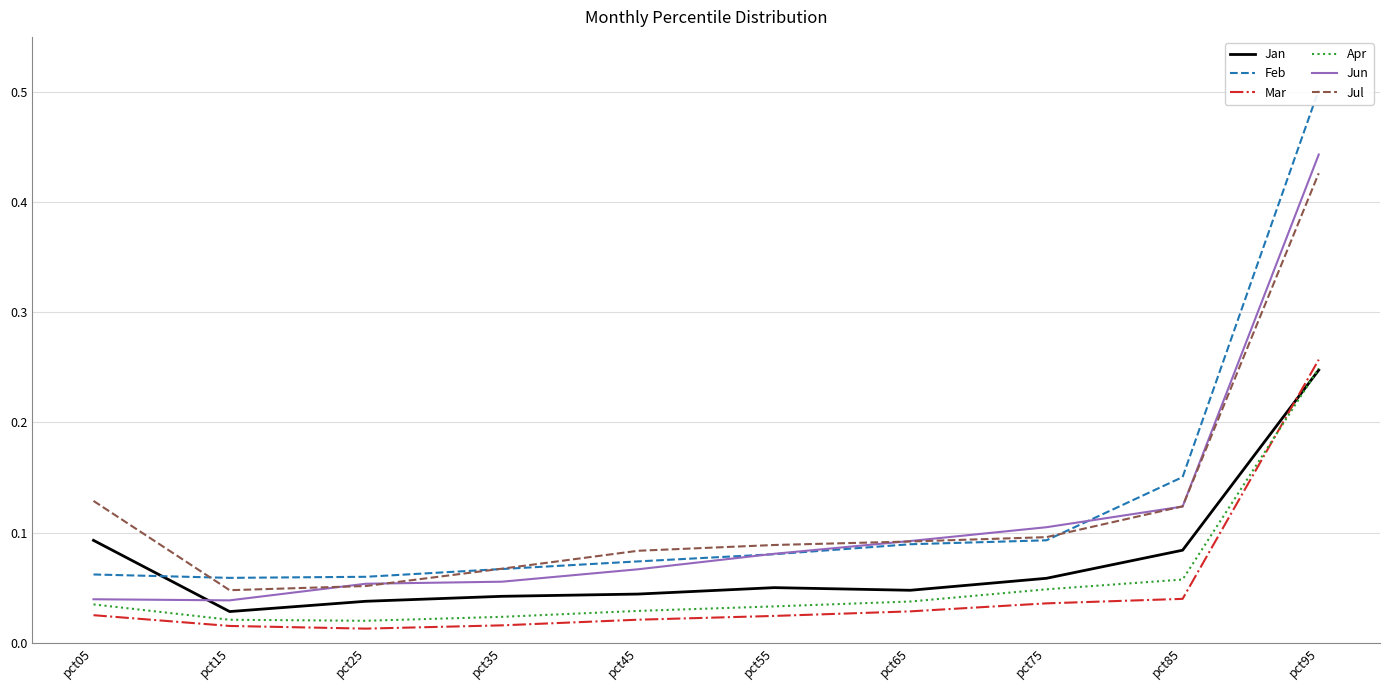

What is the value of the Jul point at the 8th from the left?

0.1